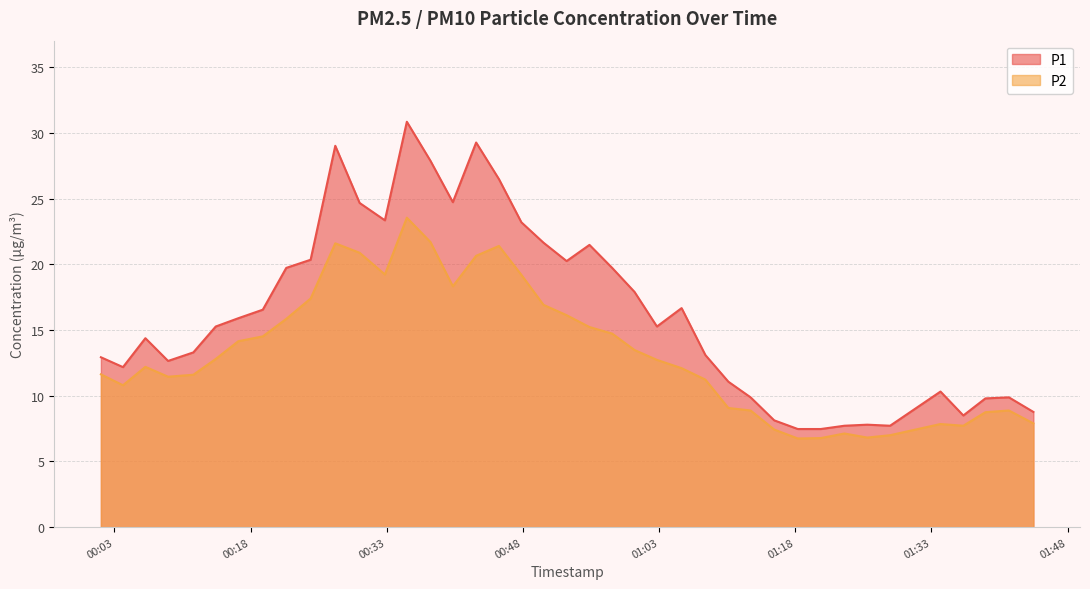

The value of P1 at 2023-02-17T00:35:13 is 55.3. True or false?

False